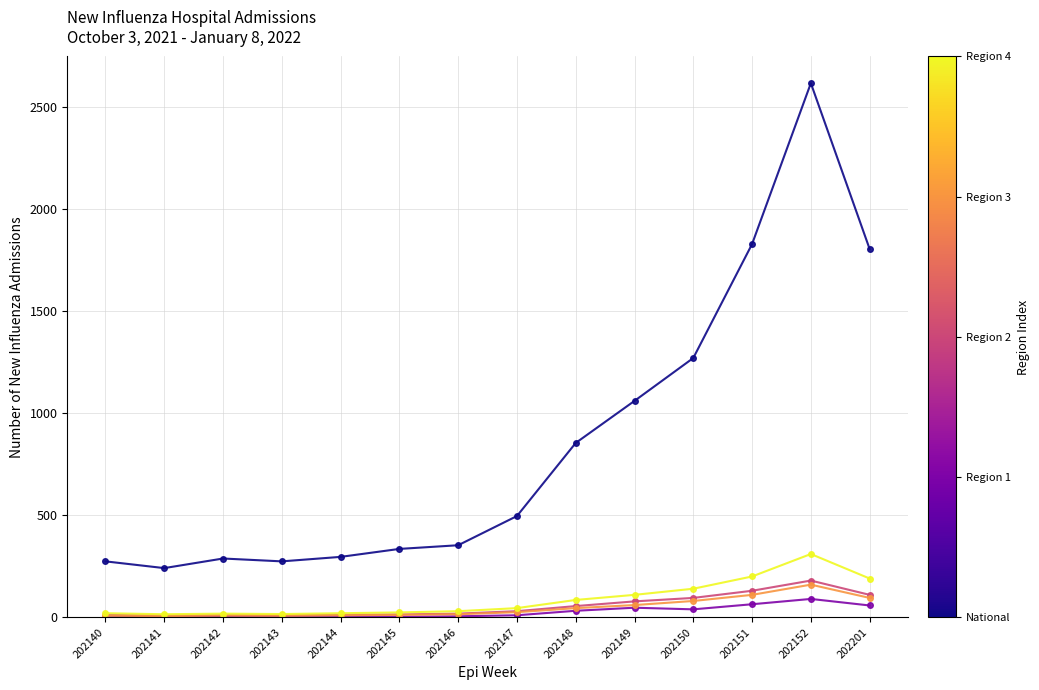

What is the maximum value shown in the chart?

2616